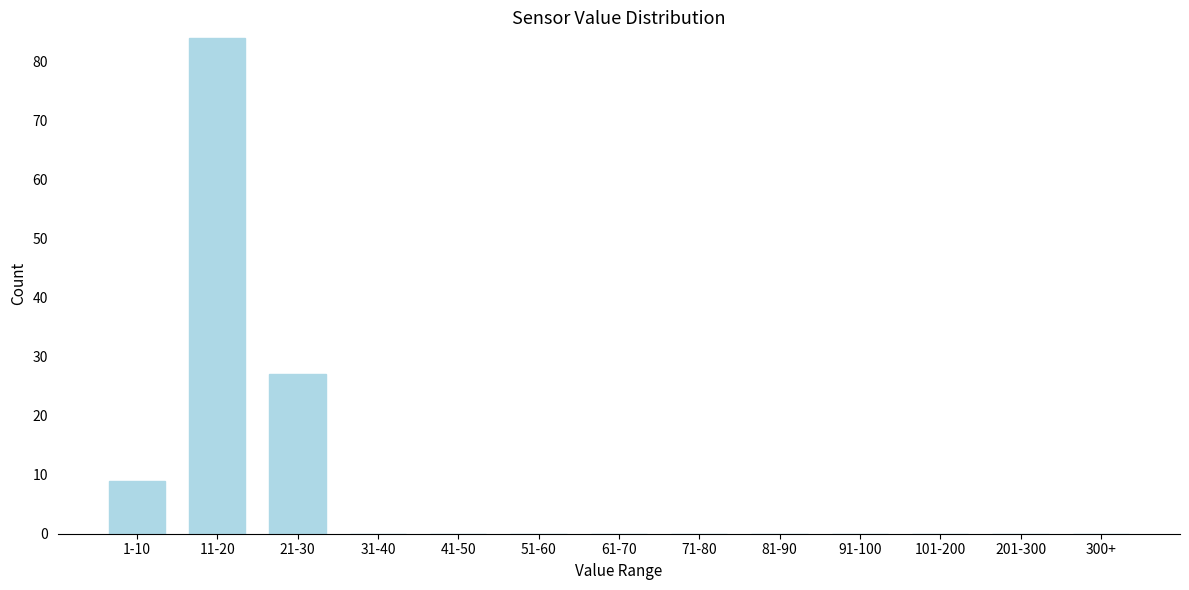

Reading left to right, what are all the values shown in this chart?

1-10=9	11-20=84	21-30=27	31-40=0	41-50=0	51-60=0	61-70=0	71-80=0	81-90=0	91-100=0	101-200=0	201-300=0	300+=0